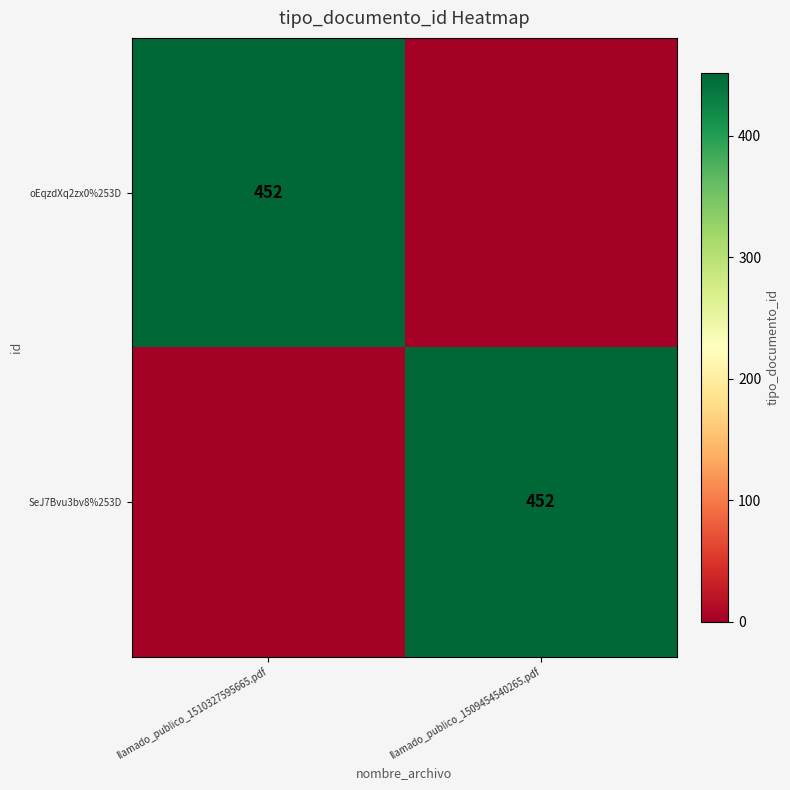

The SeJ7Bvu3bv8%253D series shows 452 at llamado_publico_1509454540265.pdf. True or false?

True